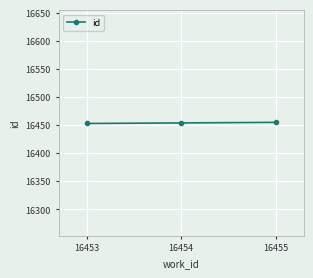

The chart shows a value of 9832 at 16455. True or false?

False